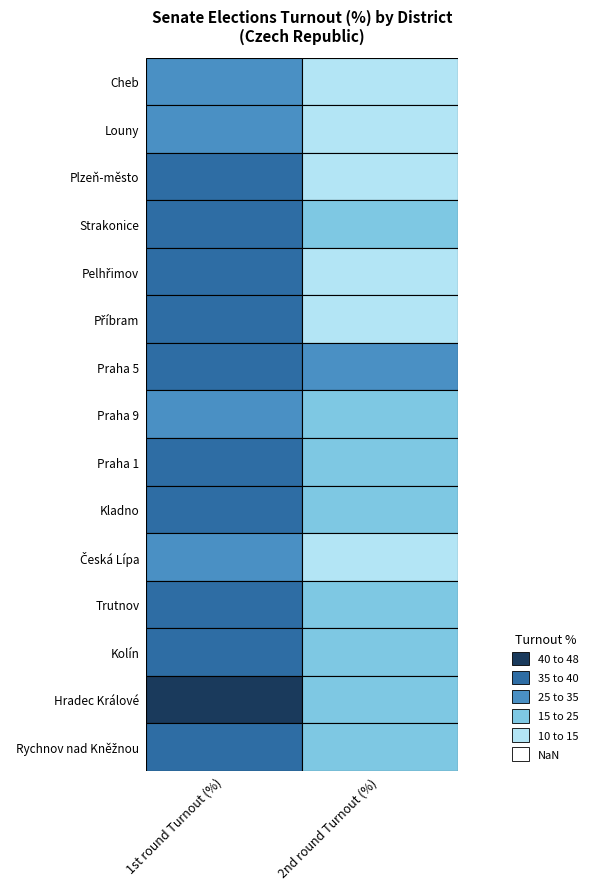

Between 0 and 1, which series saw the biggest shift?

Plzeň-město